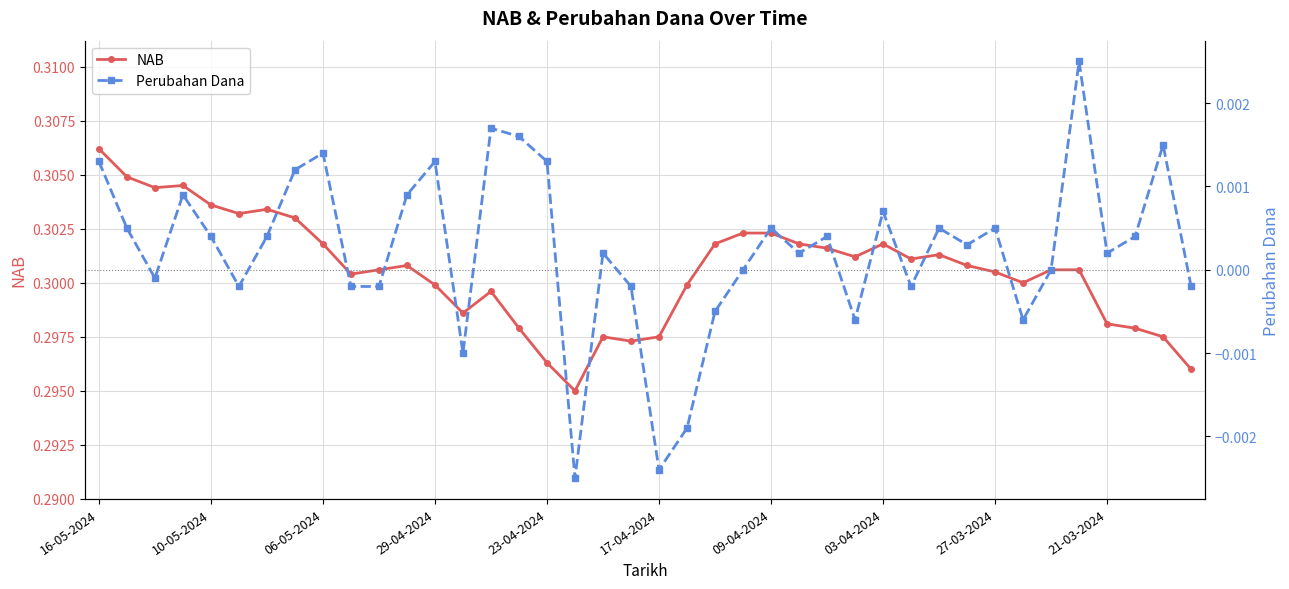

How many values in Perubahan Dana are below zero?

14